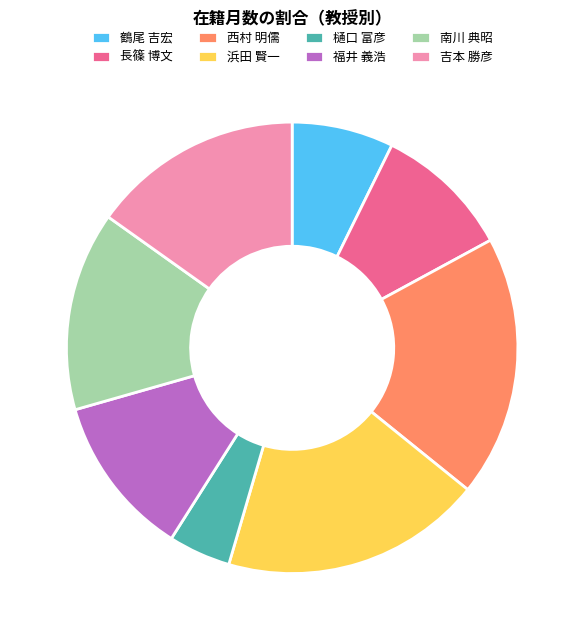

How many segments does this pie chart have?

8